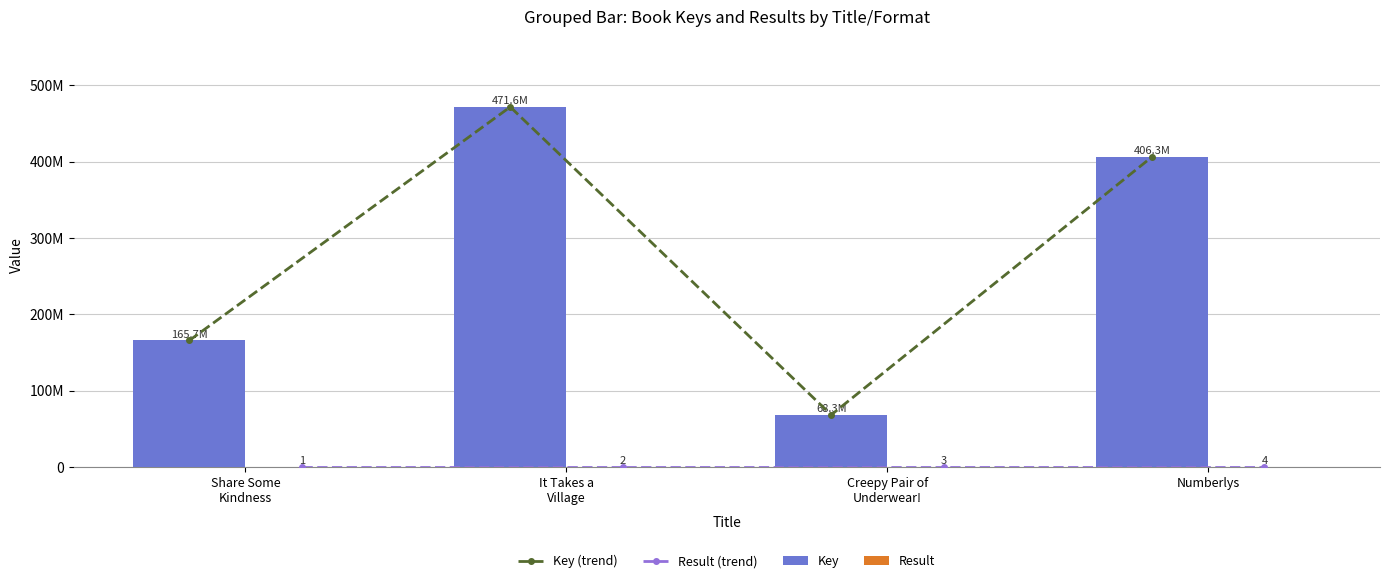

The value of Result (trend) at Creepy Pair of
Underwear! is 3. True or false?

True